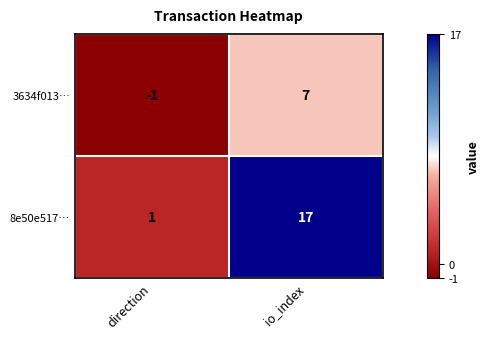

Which series has the widest spread of values?

8e50e517…